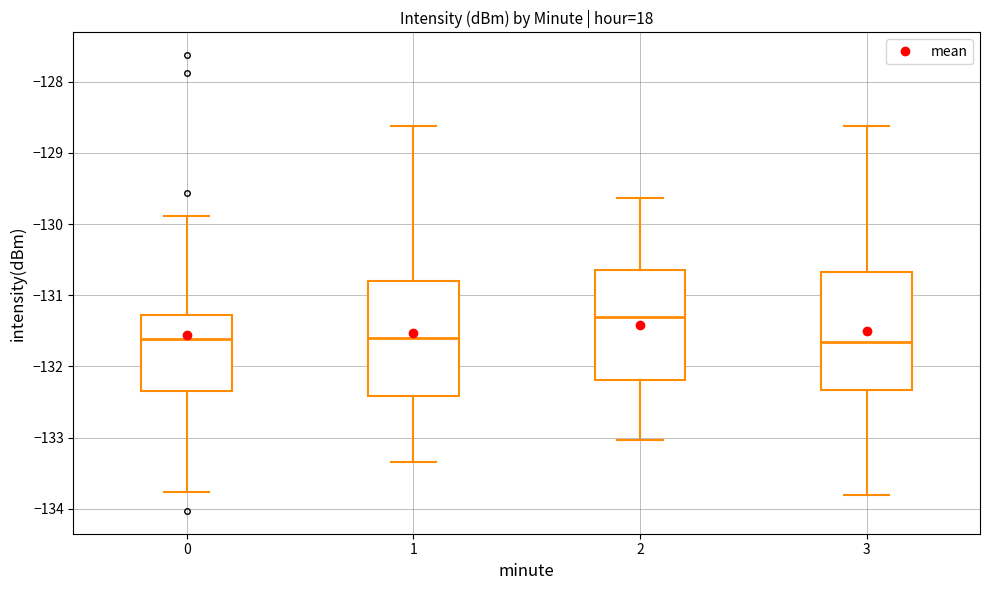

Reading left to right, read every box against the y-axis: the position of its median line, the range the box covers, and the ends of its whiskers. The values are not printed on the chart, so give them approximately, as read against the axis.

0: median -131.6, box -132.3 to -131.3, whiskers -133.8 to -129.9
1: median -131.6, box -132.4 to -130.8, whiskers -133.3 to -128.6
2: median -131.3, box -132.2 to -130.6, whiskers -133.0 to -129.6
3: median -131.7, box -132.3 to -130.7, whiskers -133.8 to -128.6